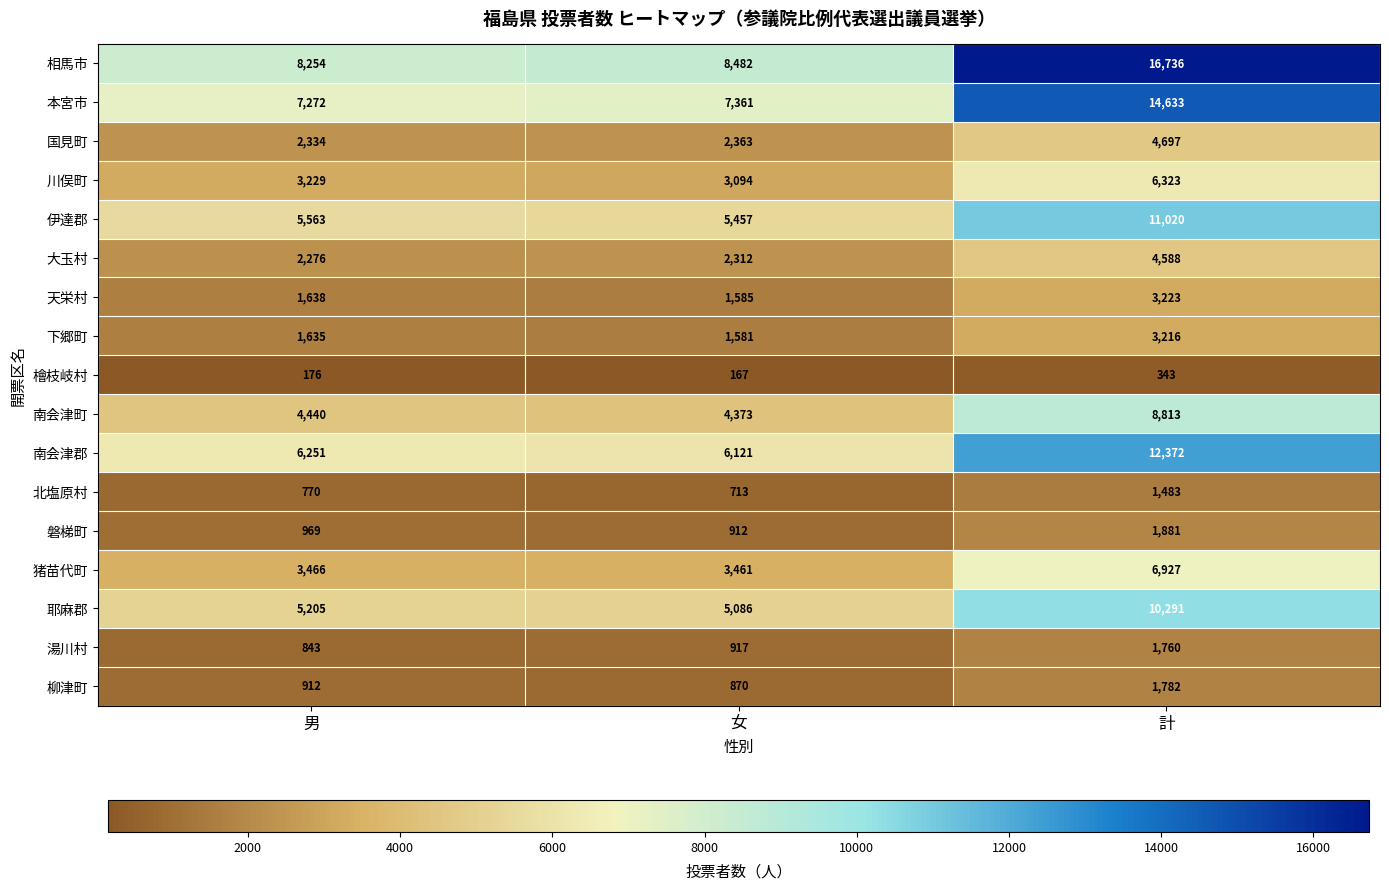

Which category has the lowest value across all series?

女